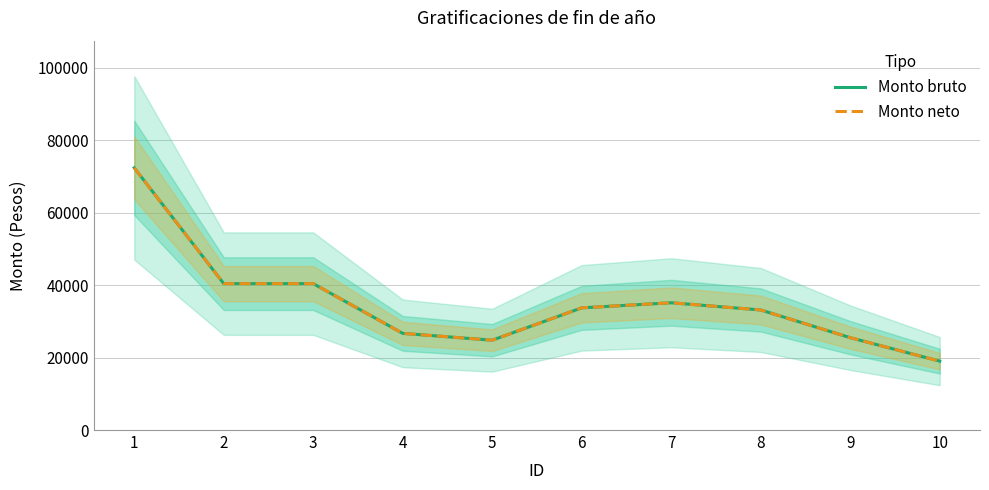

What is the sum of all Monto bruto values?

351002.0